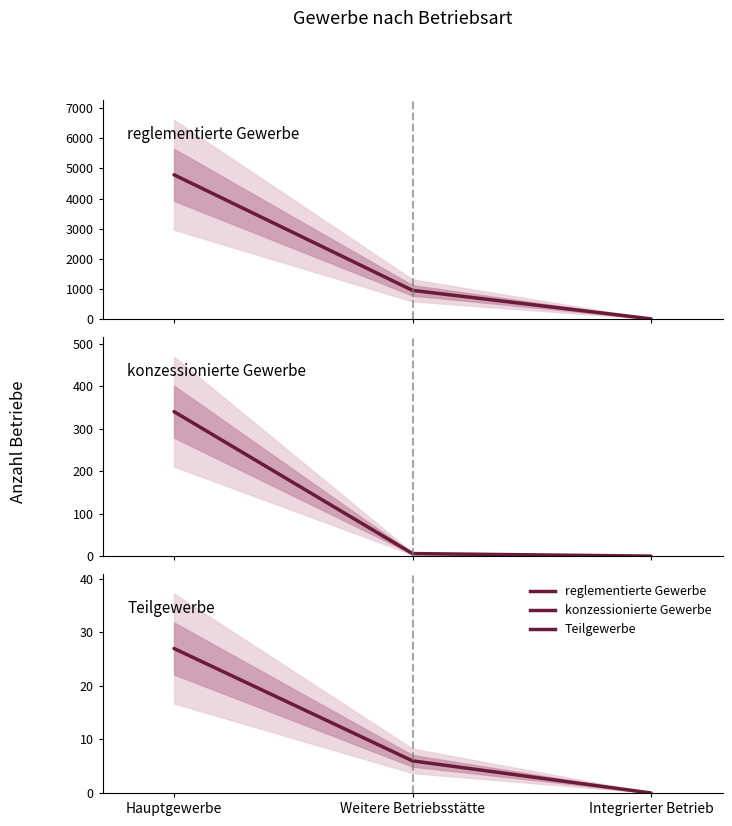

What are all the series names shown in the legend?

reglementierte Gewerbe, konzessionierte Gewerbe, Teilgewerbe